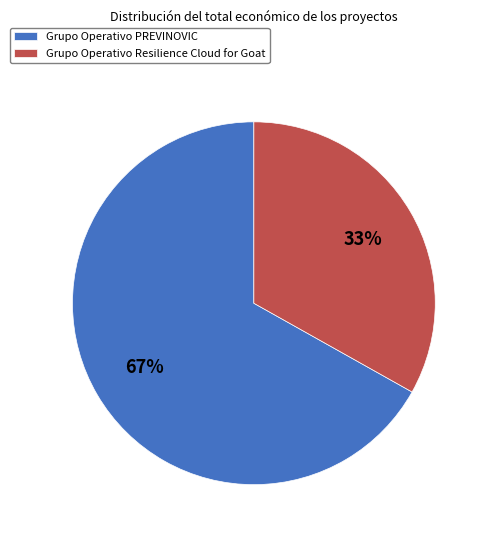

Is the sum of Grupo Operativo PREVINOVIC and Grupo Operativo Resilience Cloud for Goat greater than half?

Yes